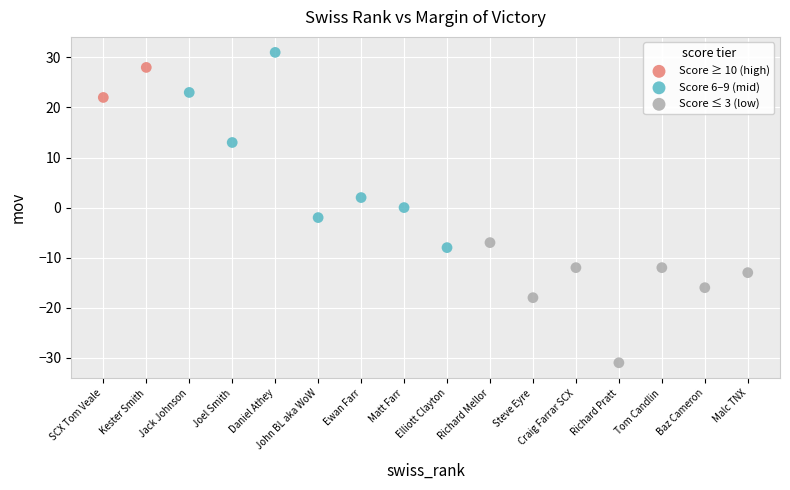

Which series contains the highest Y value?

Score 6–9 (mid)